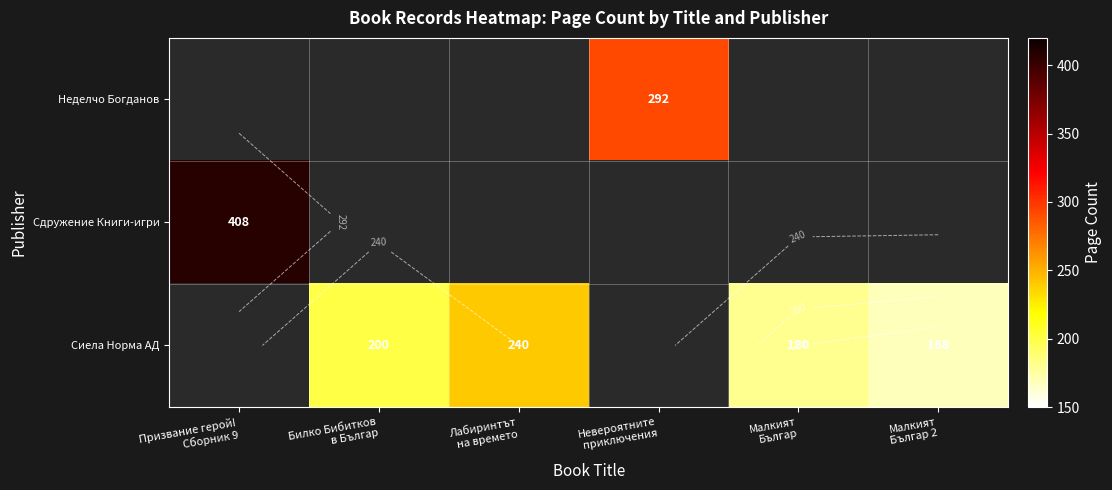

Which has a higher value, Малкият
Българ 2 or Малкият
Българ?

Малкият
Българ